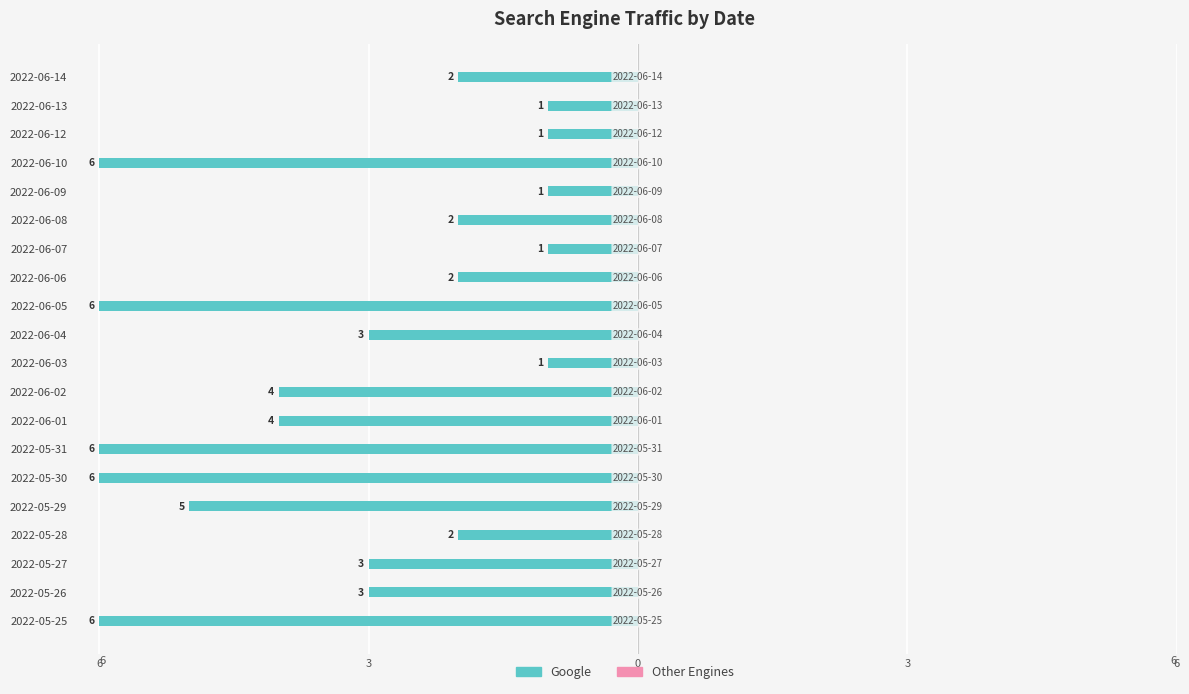

Does the chart contain any negative values?

Yes